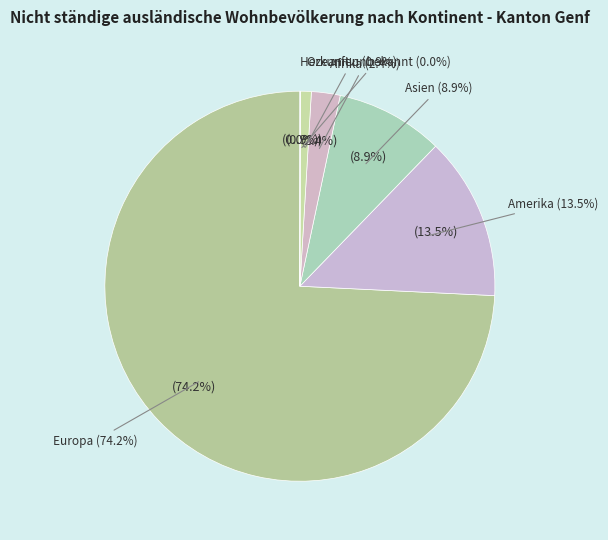

Rank the categories by value from lowest to highest.

Herkunft unbekannt, Ozeanien, Afrika, Asien, Amerika, Europa